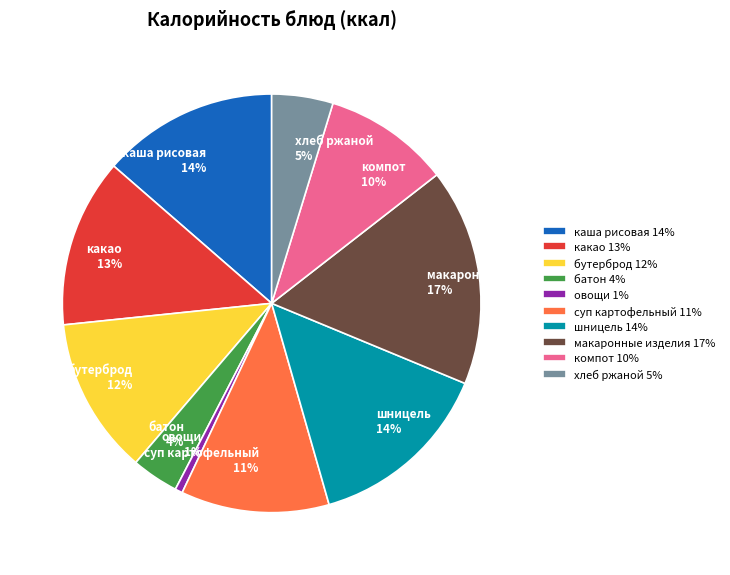

To the nearest percent, what percentage of the pie is какао?

13%